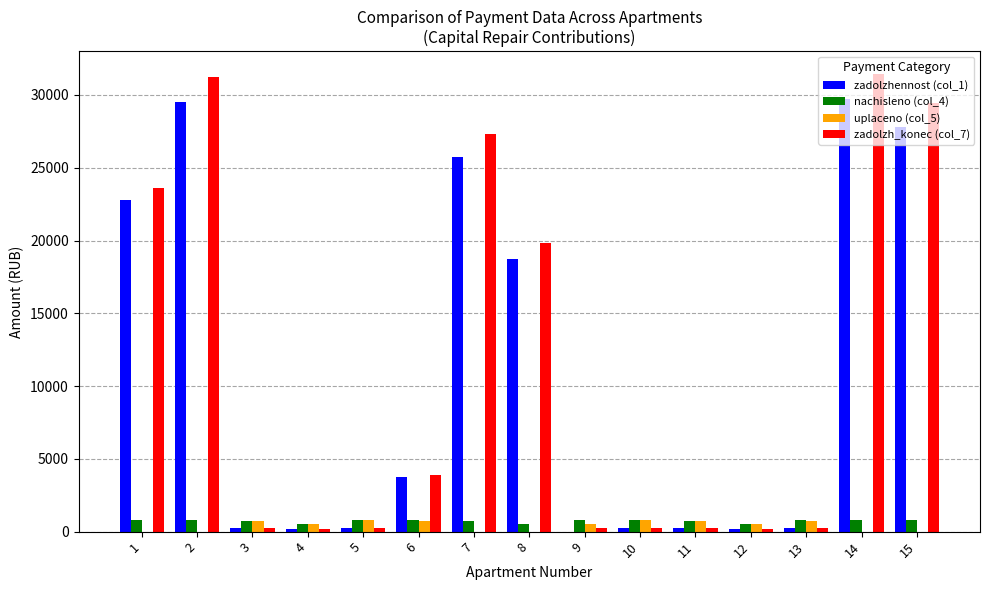

The uplaceno (col_5) series shows 730.0 at 6. True or false?

True